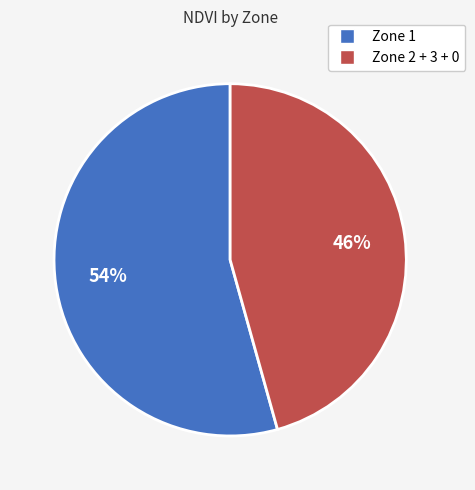

To the nearest percent, what is the average slice percentage?

50%